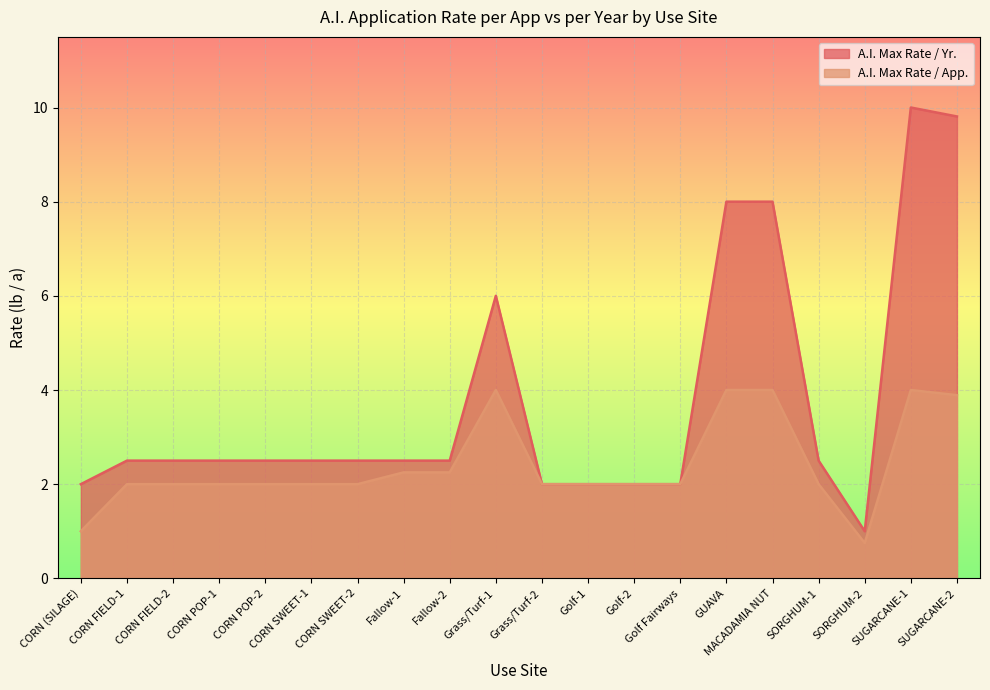

Rank the series by their maximum value, from highest to lowest.

A.I. Max Rate / Yr., A.I. Max Rate / App.